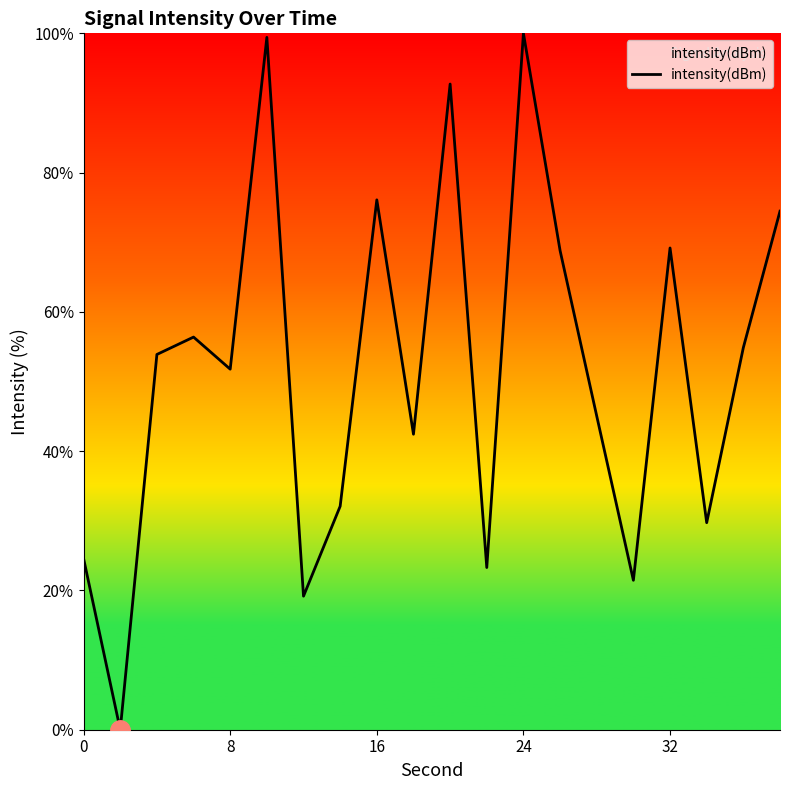

What is the difference between the maximum and minimum values?

100.0